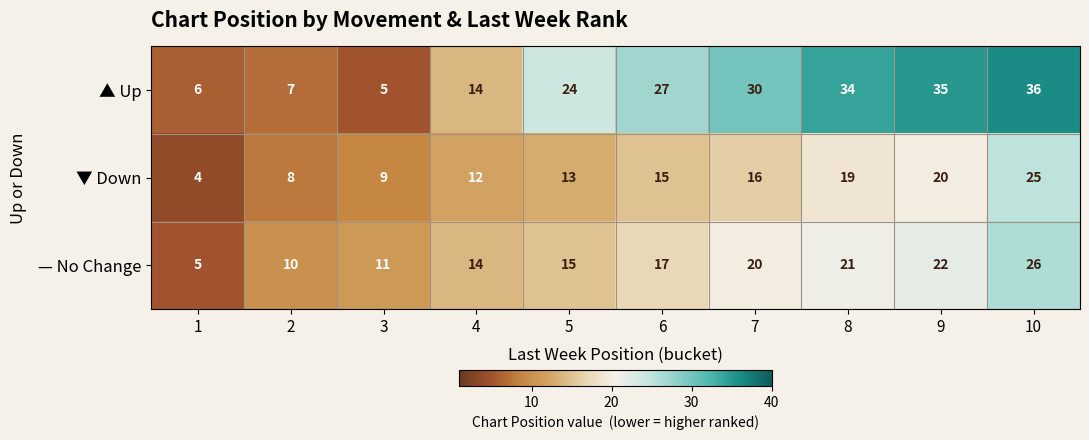

The value of ▲ Up at 9 is 35. True or false?

True